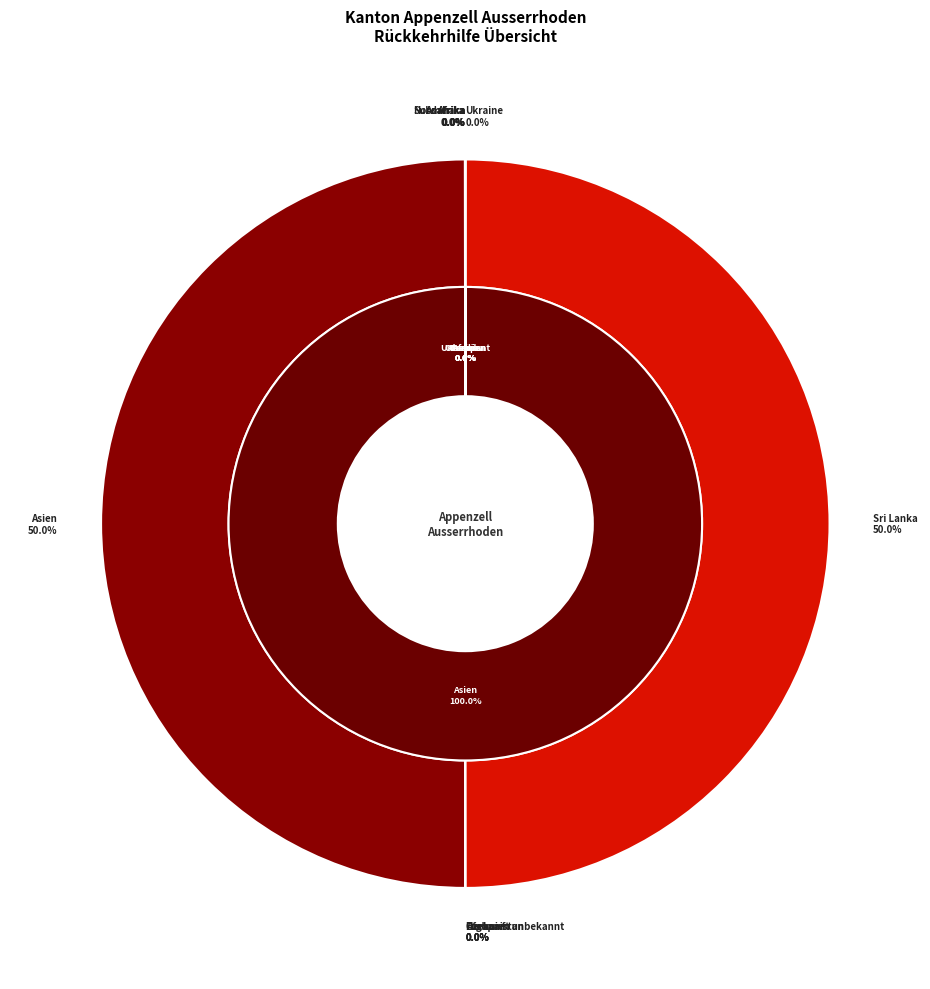

To the nearest percent, what is the average slice percentage?

9%